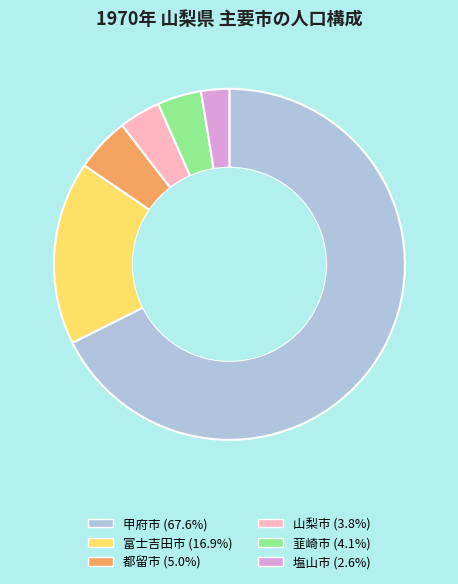

Which category accounts for the majority?

甲府市